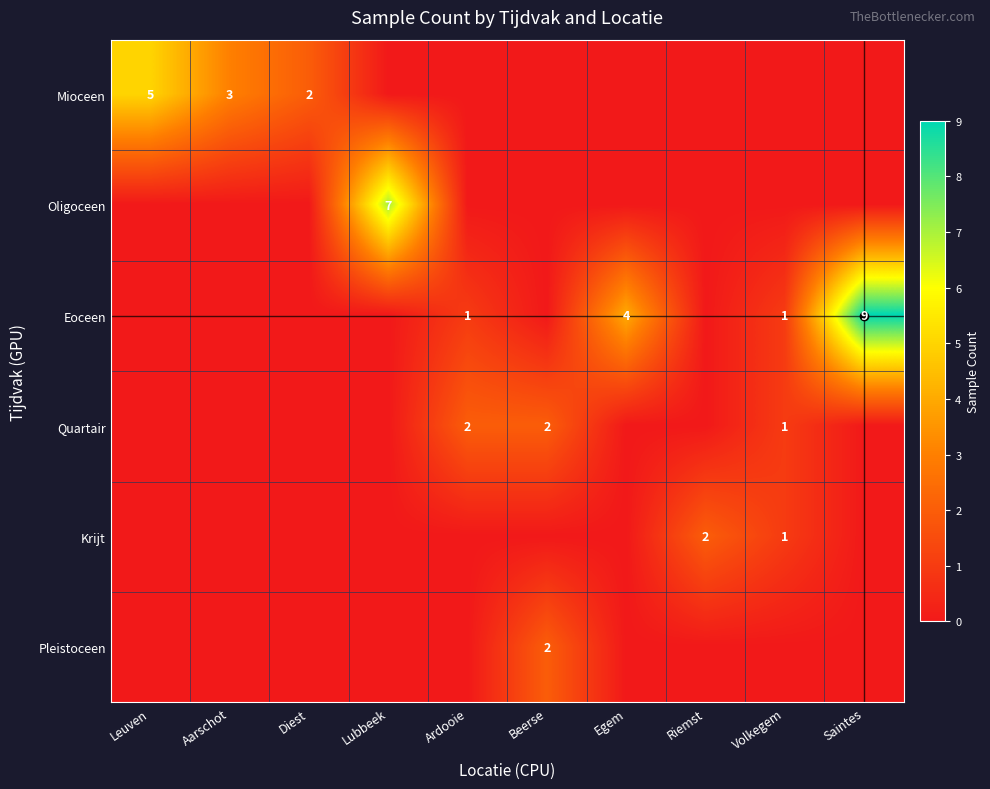

Between Leuven and Lubbeek, which series saw the biggest shift?

Oligoceen